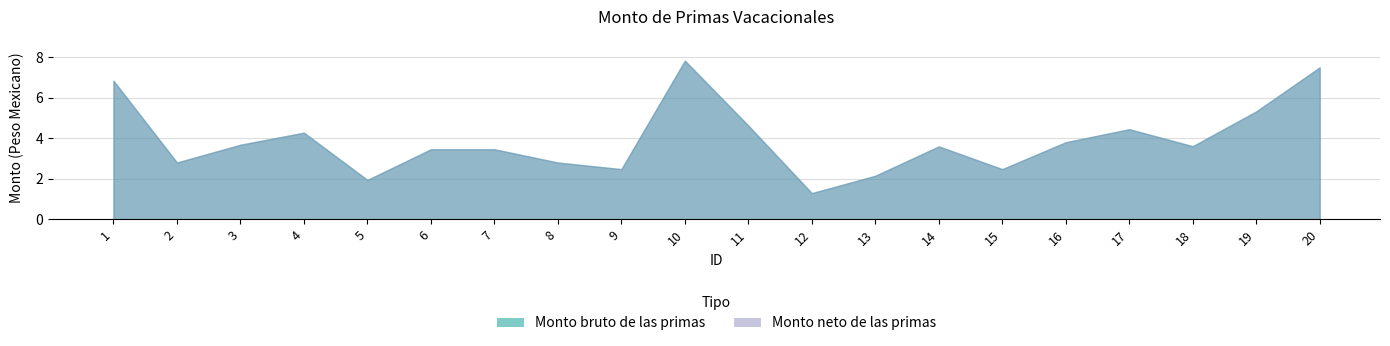

Where does the Monto neto de las primas series first go above 3606?

1